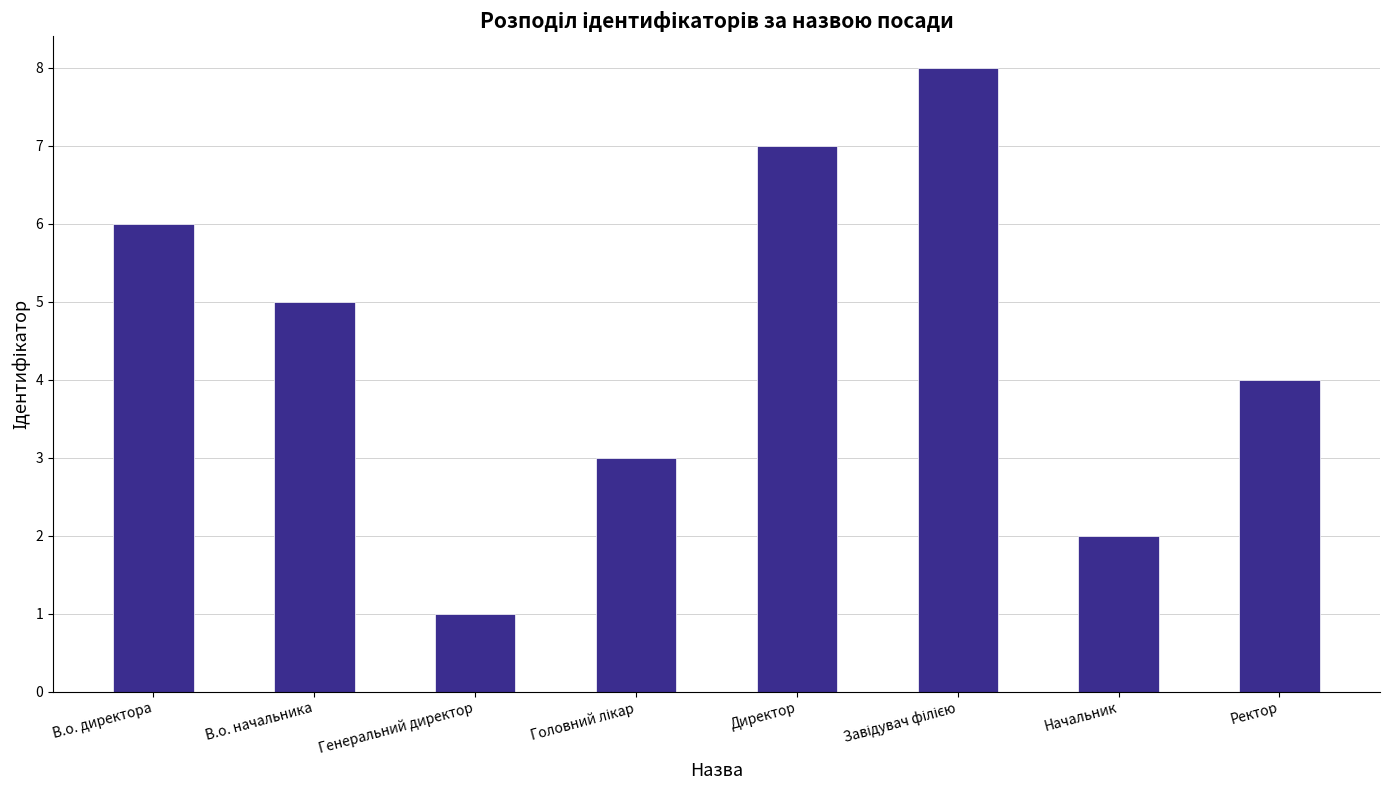

How many values are below 5?

4